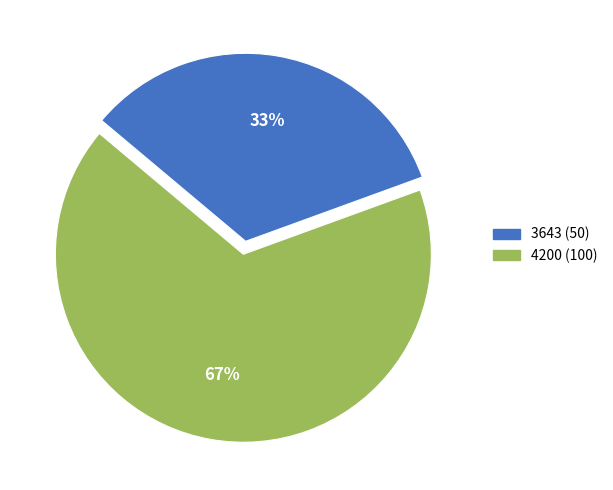

Is there a majority slice in this chart?

Yes